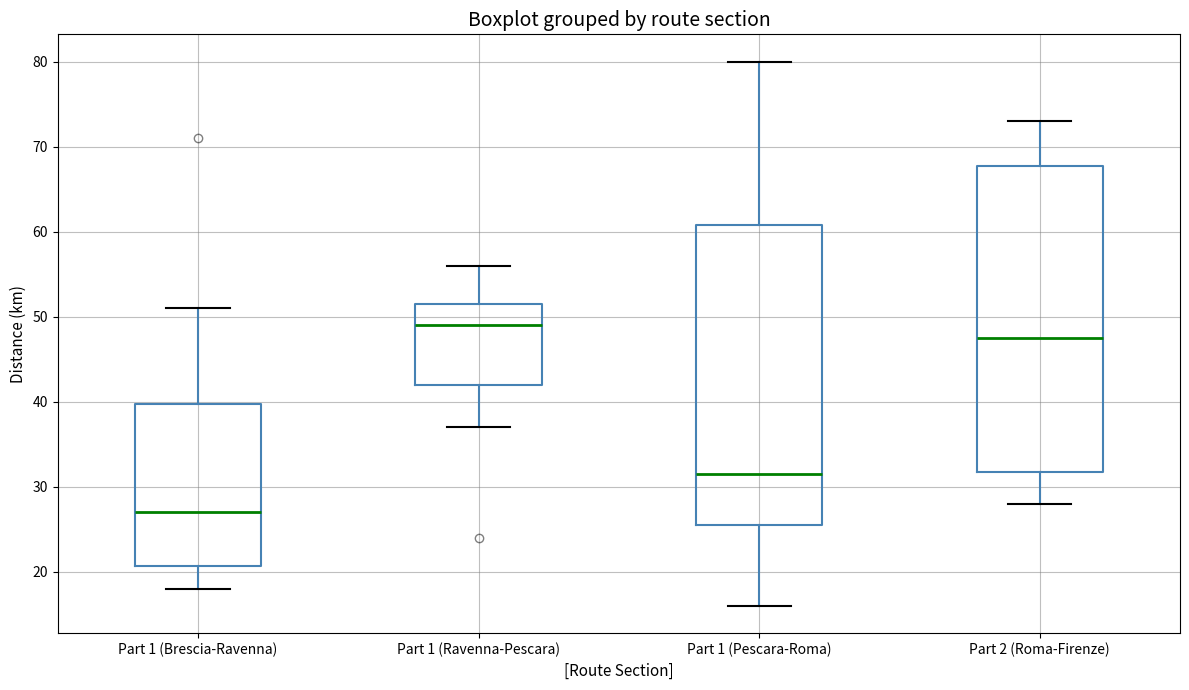

Reading left to right, transcribe this box plot: for each box, give where its median line is, the range the box spans, and where its two whiskers end, as read against the y-axis. The values are not printed on the chart, so give them approximately, as read against the axis.

Part 1 (Brescia-Ravenna): median 27, box 21 to 40, whiskers 18 to 51
Part 1 (Ravenna-Pescara): median 49, box 42 to 52, whiskers 37 to 56
Part 1 (Pescara-Roma): median 32, box 26 to 61, whiskers 16 to 80
Part 2 (Roma-Firenze): median 48, box 32 to 68, whiskers 28 to 73